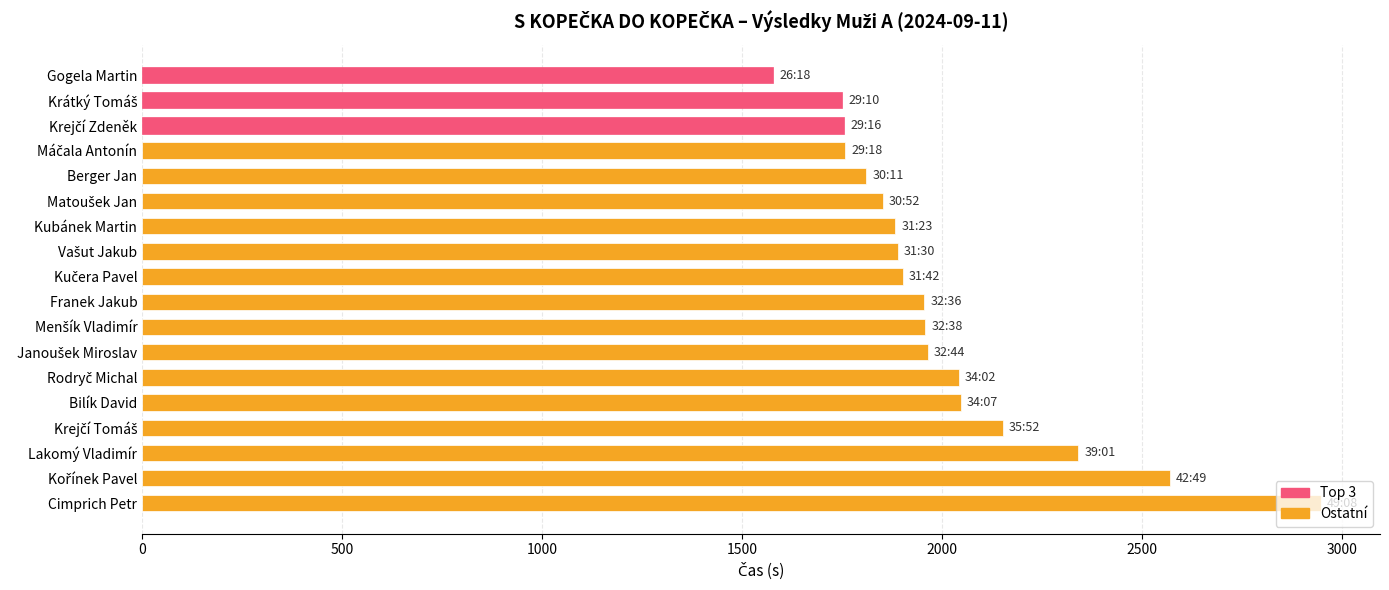

How many bars are there in total?

18